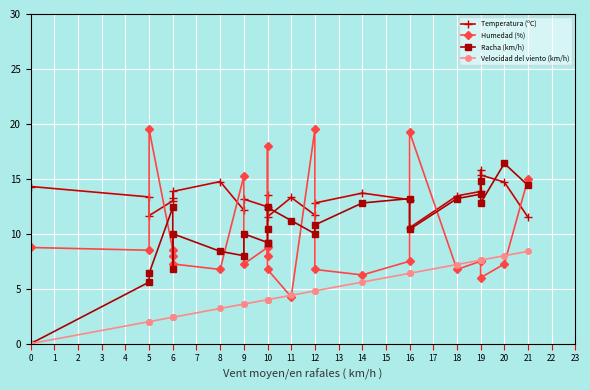

Where do Racha (km/h) and Temperatura (ºC) first cross each other?

10 and 10